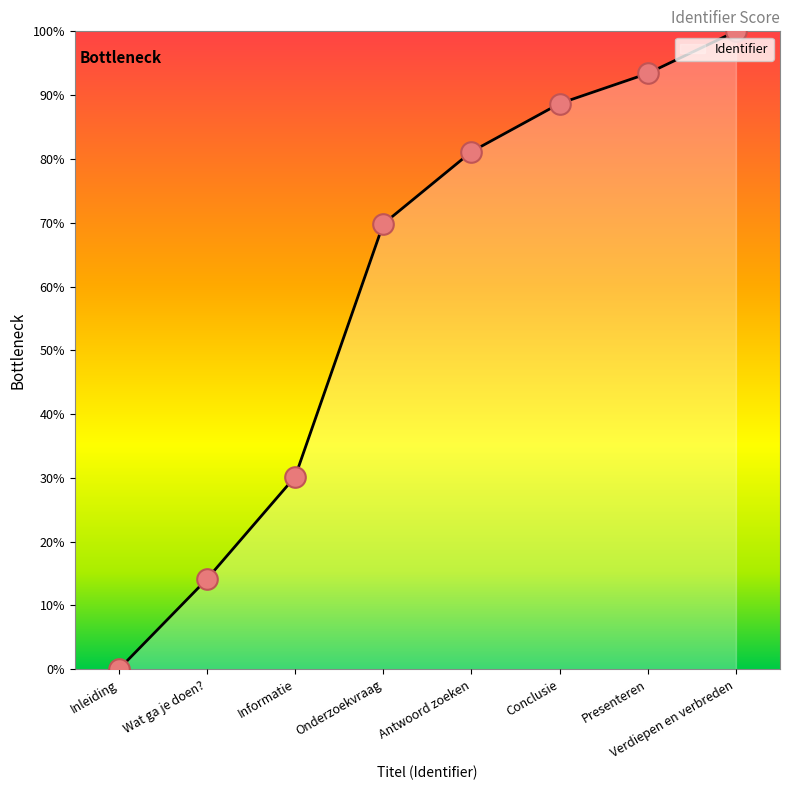

Approximately how many times larger is the value at Wat ga je doen? compared to Presenteren?

0.2